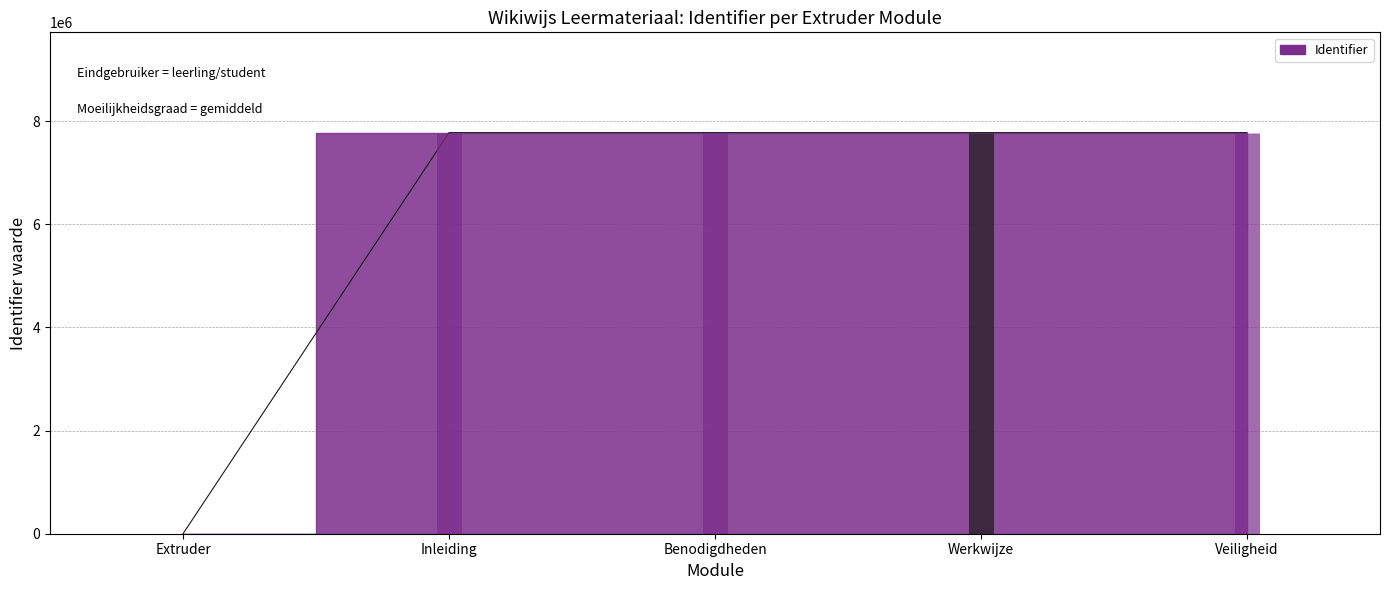

The value at Benodigdheden is 10372286. True or false?

False